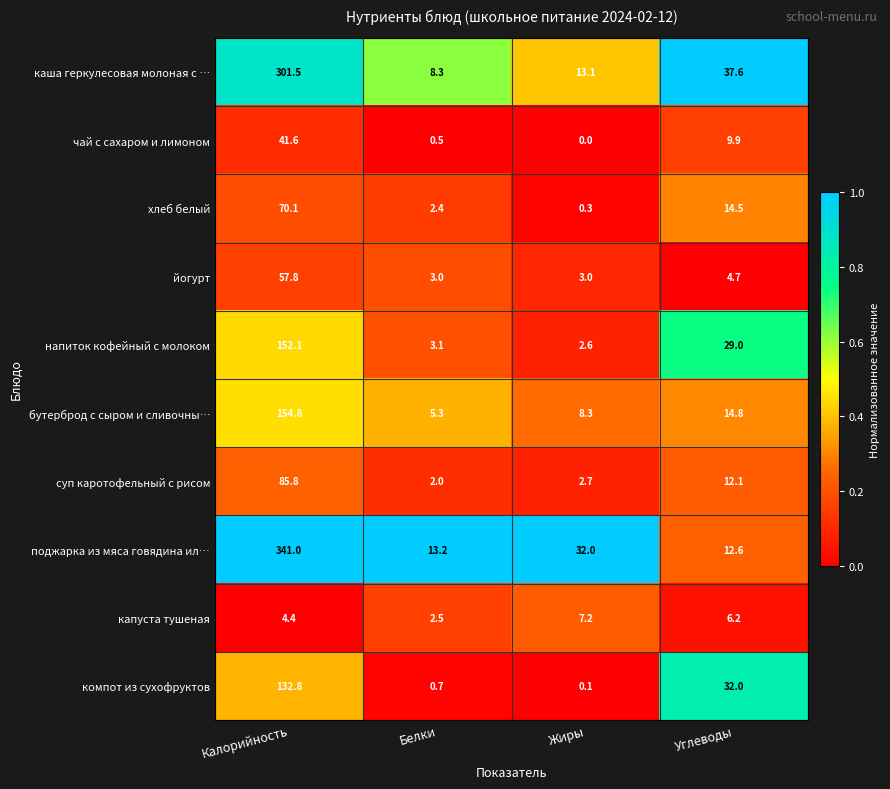

Is it true that компот из сухофруктов equals 32.0 at Углеводы?

True